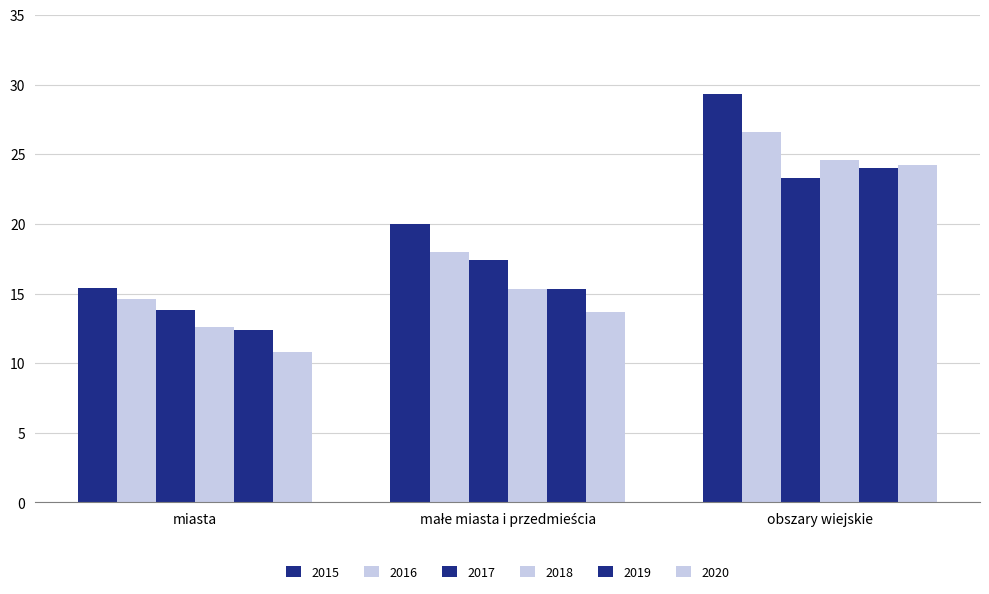

How many groups of bars are there?

3